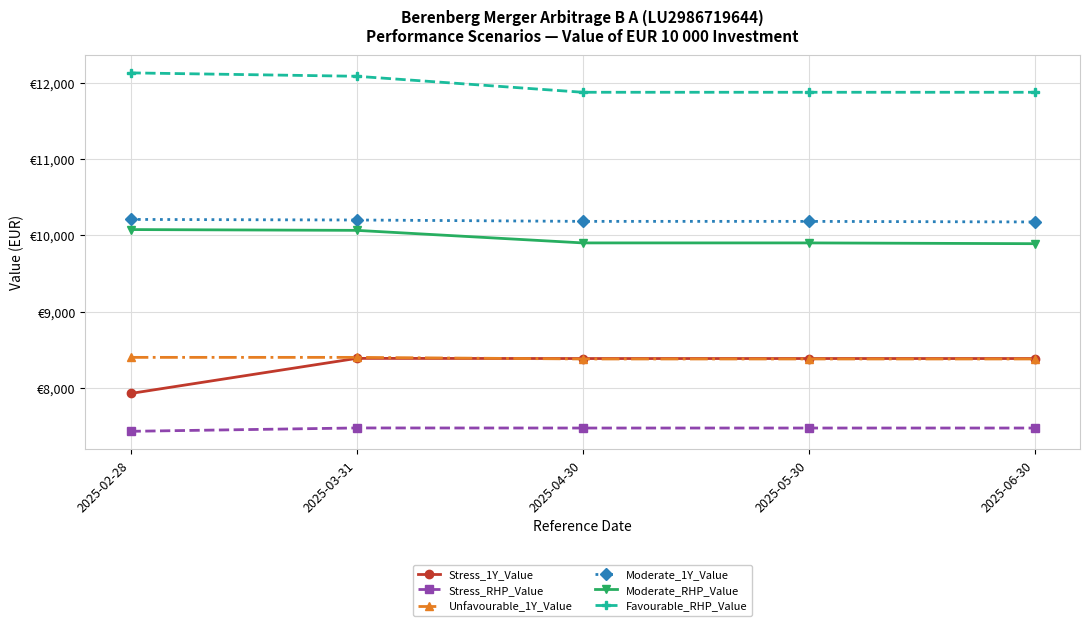

True or false: Stress_RHP_Value and Stress_1Y_Value cross at least once.

False